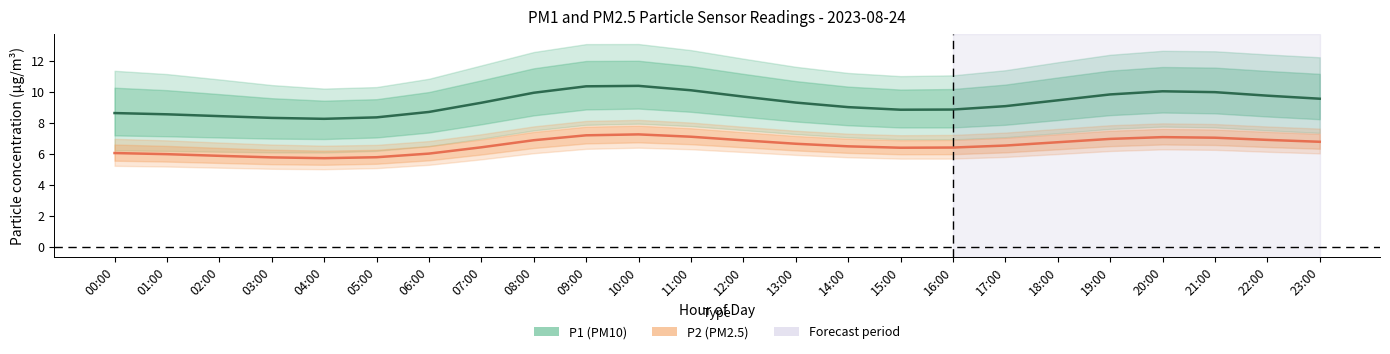

What is the label of the 17th point from the right?

07:00